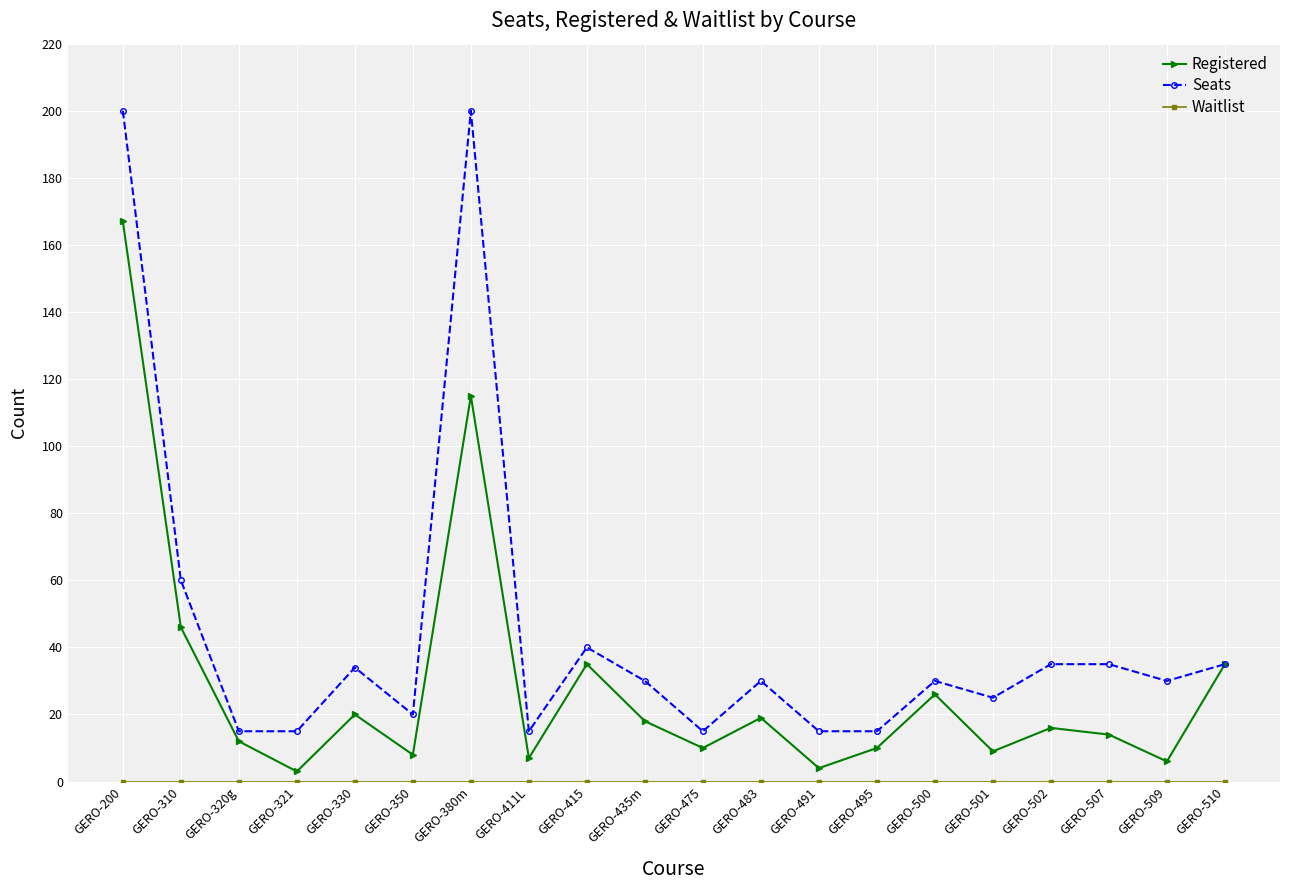

Is the value of Seats at GERO-411L greater than the value of Registered at GERO-510?

No